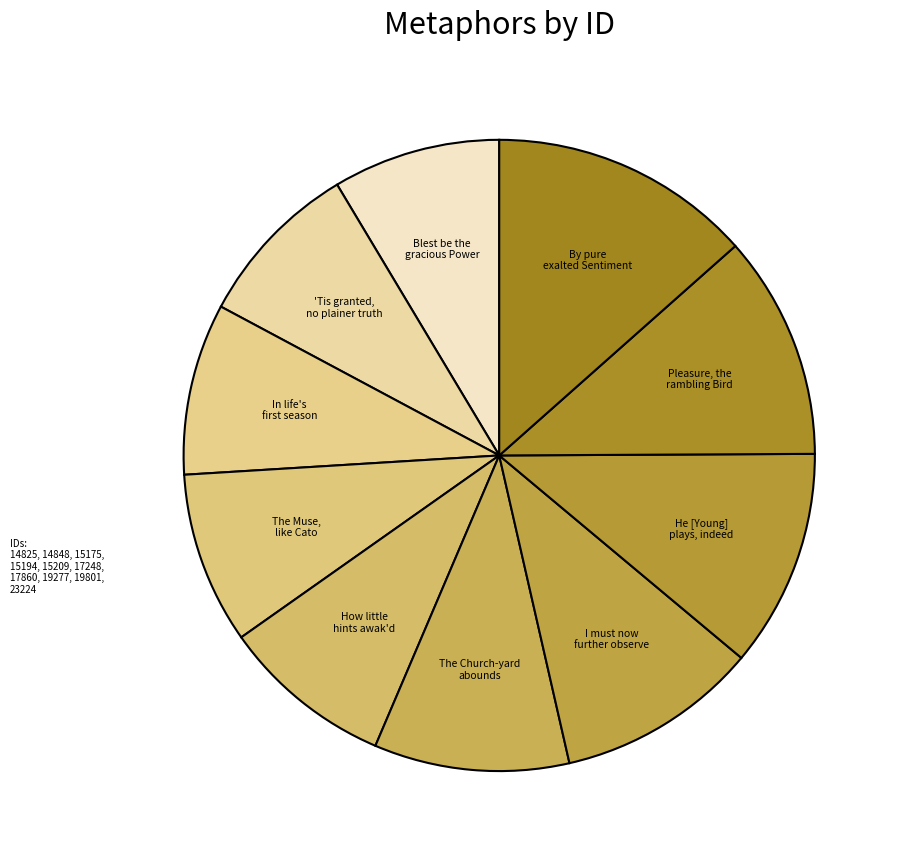

How many segments does this pie chart have?

10